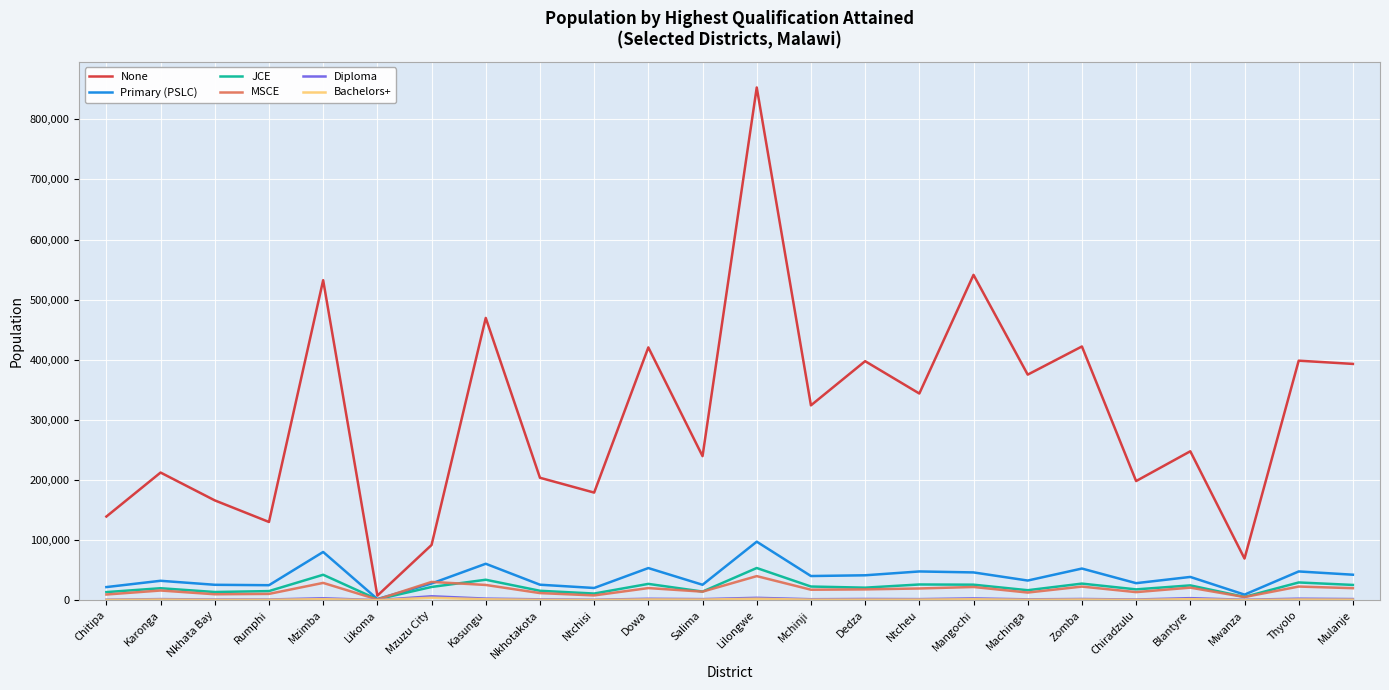

The value of MSCE at Mwanza is 5185. True or false?

True